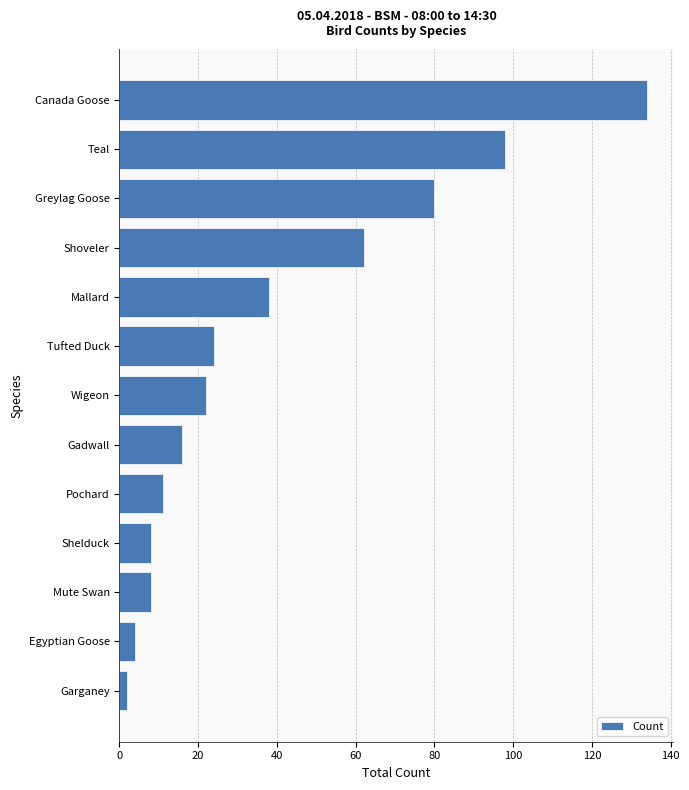

At which label is the value closest to 68?

Shoveler